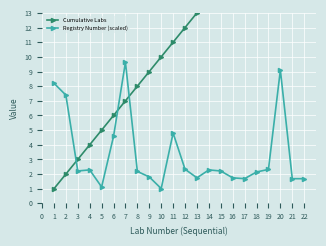

Does the chart display data point markers on the line(s)?

Yes